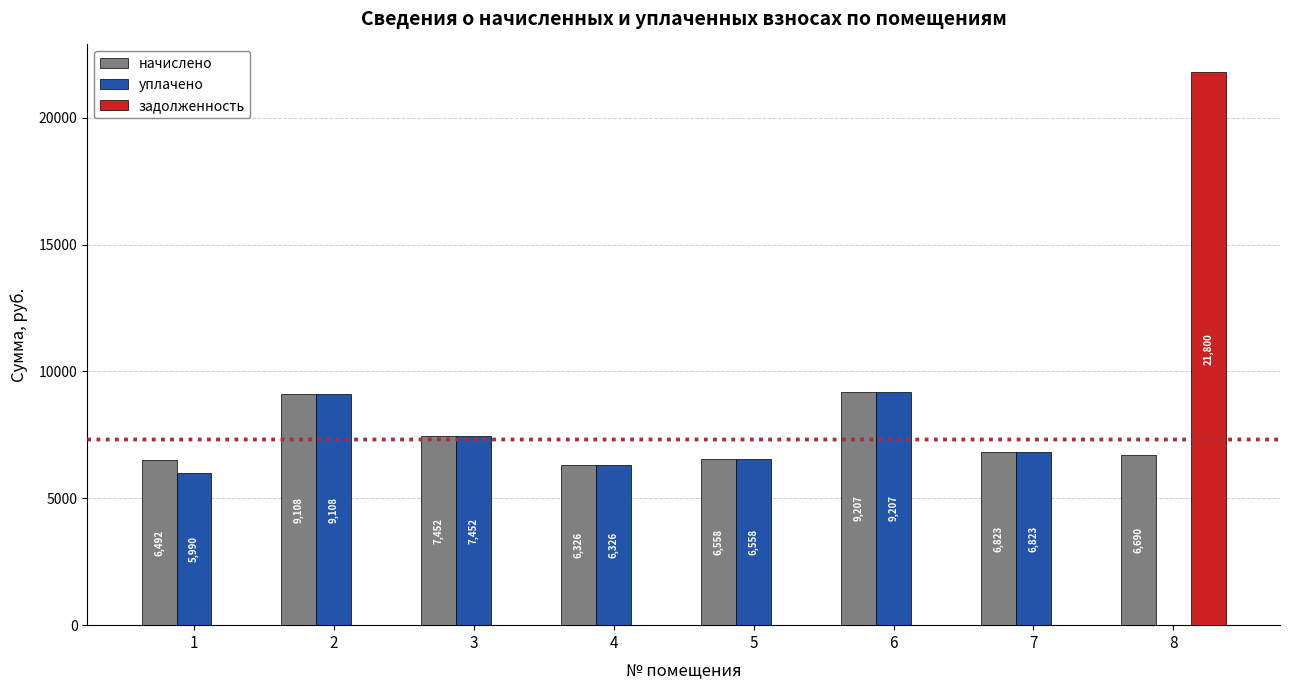

What is the sum of the уплачено values at 2 and 3?

16560.0